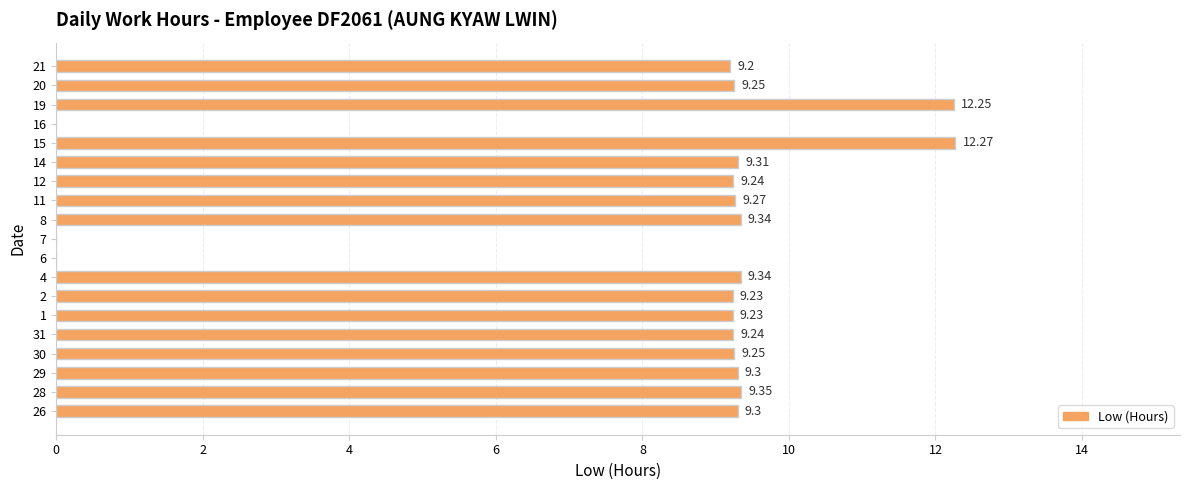

What is the ratio of the value at 14 to the value at 21?

1.0